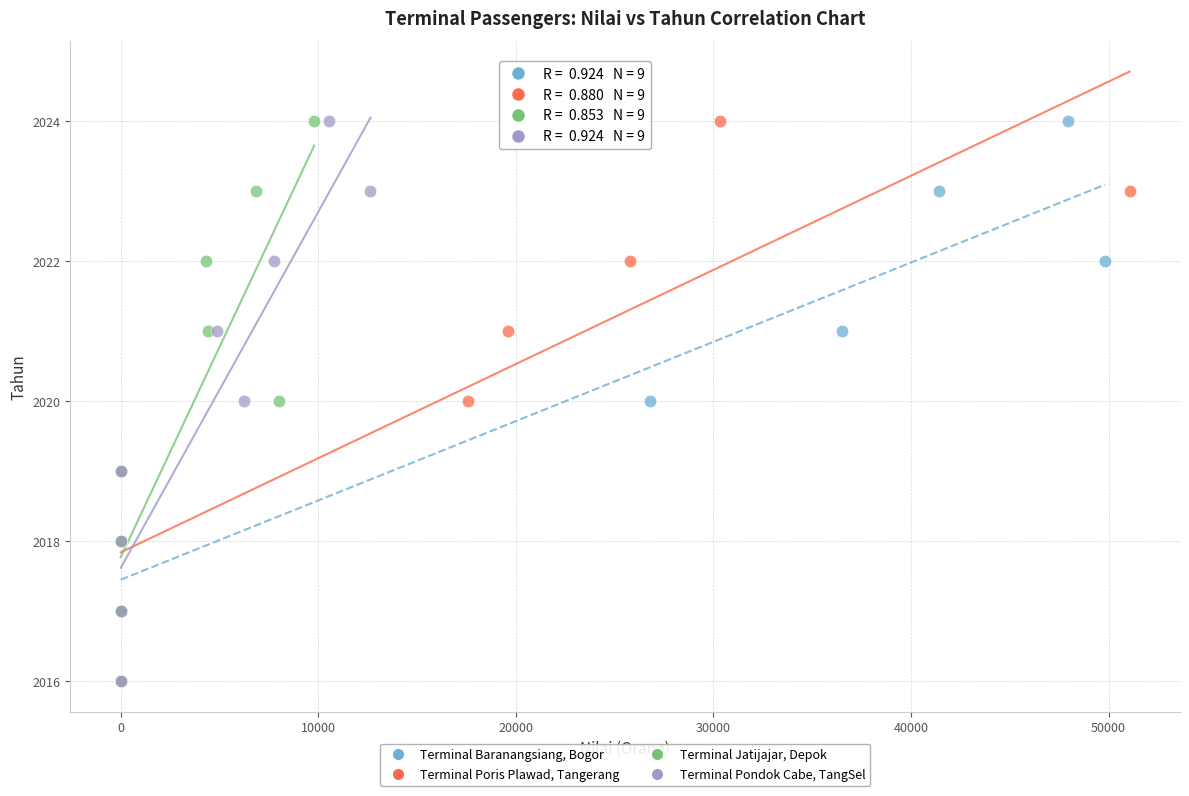

What are all the series names shown in the legend?

Terminal Baranangsiang, Bogor, Terminal Poris Plawad, Tangerang, Terminal Jatijajar, Depok, Terminal Pondok Cabe, TangSel